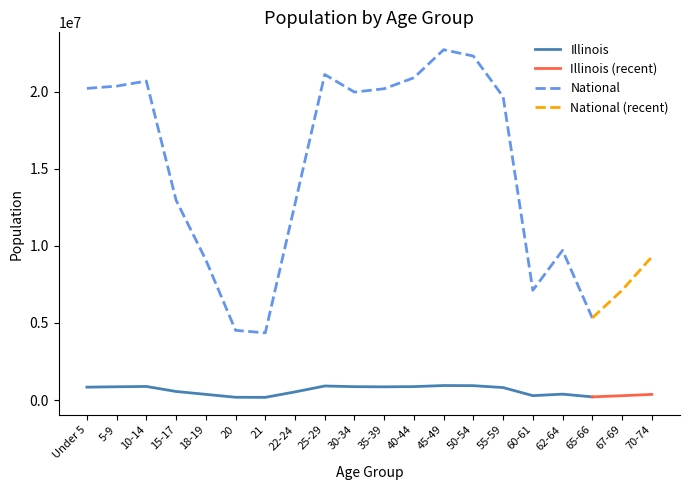

What is the sum of all National values?

273797456